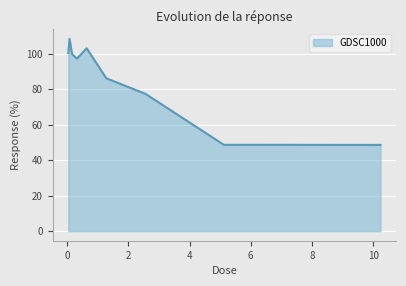

What is the average value?

85.6